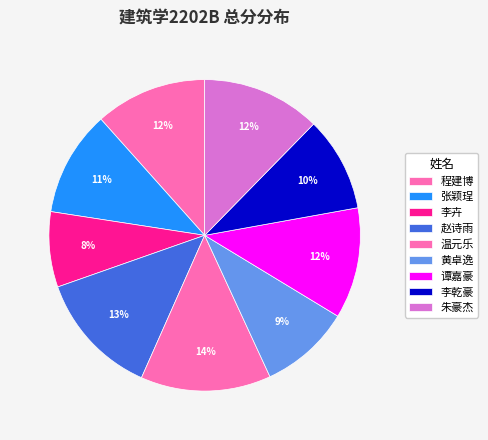

How many segments does this pie chart have?

9